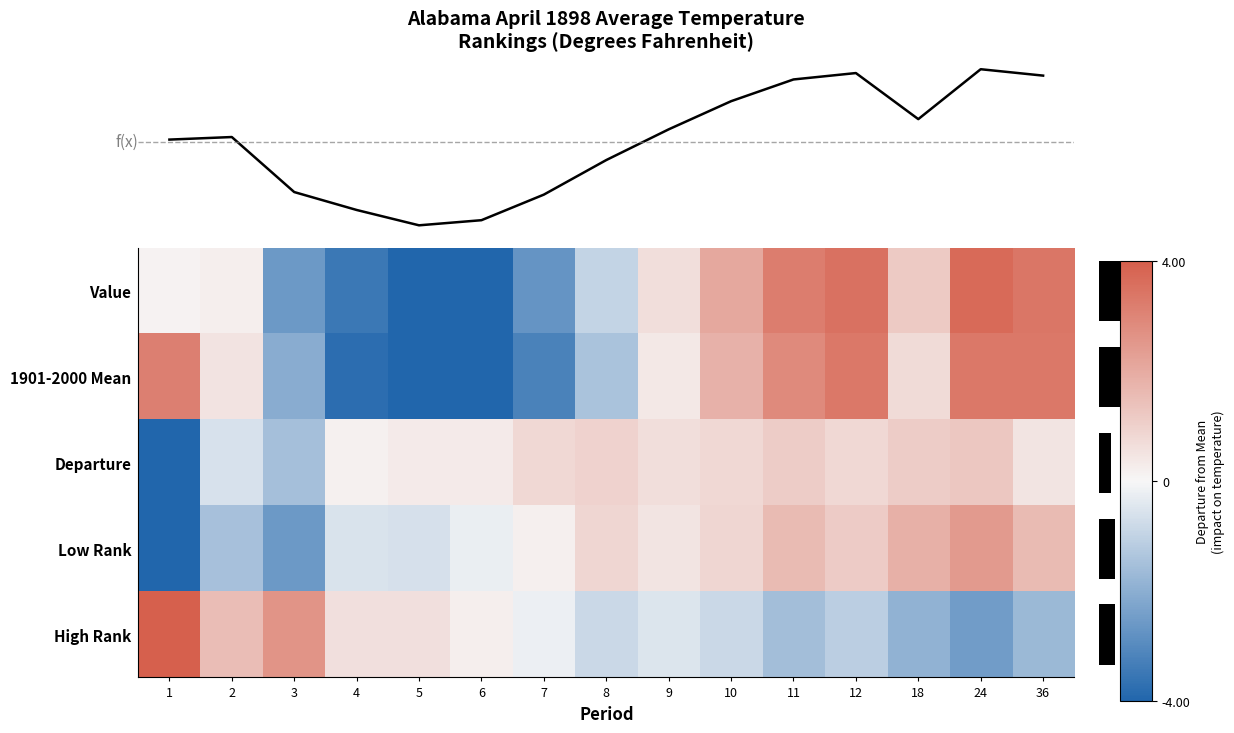

At which category is the sum across all series the highest?

24